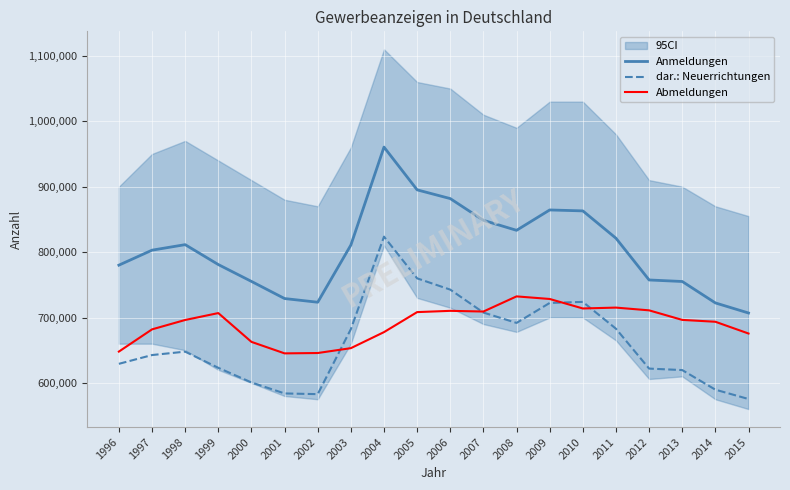

At which label does Anmeldungen first exceed 810706?

1998